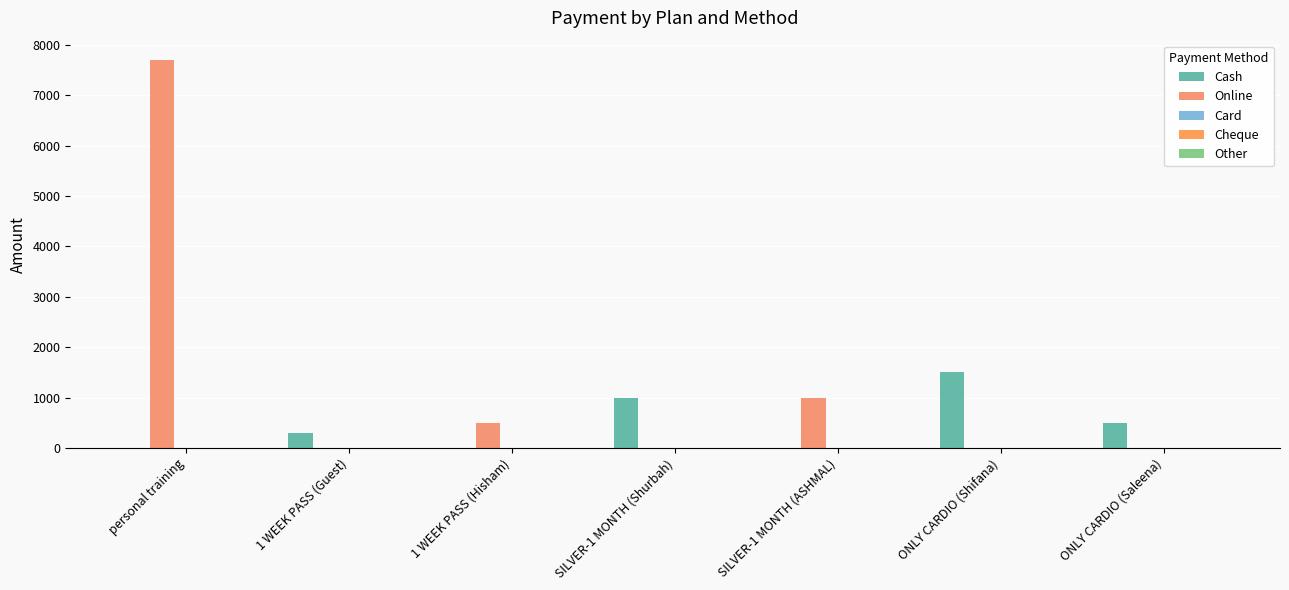

Are the bars grouped side by side (vs. stacked)?

Yes